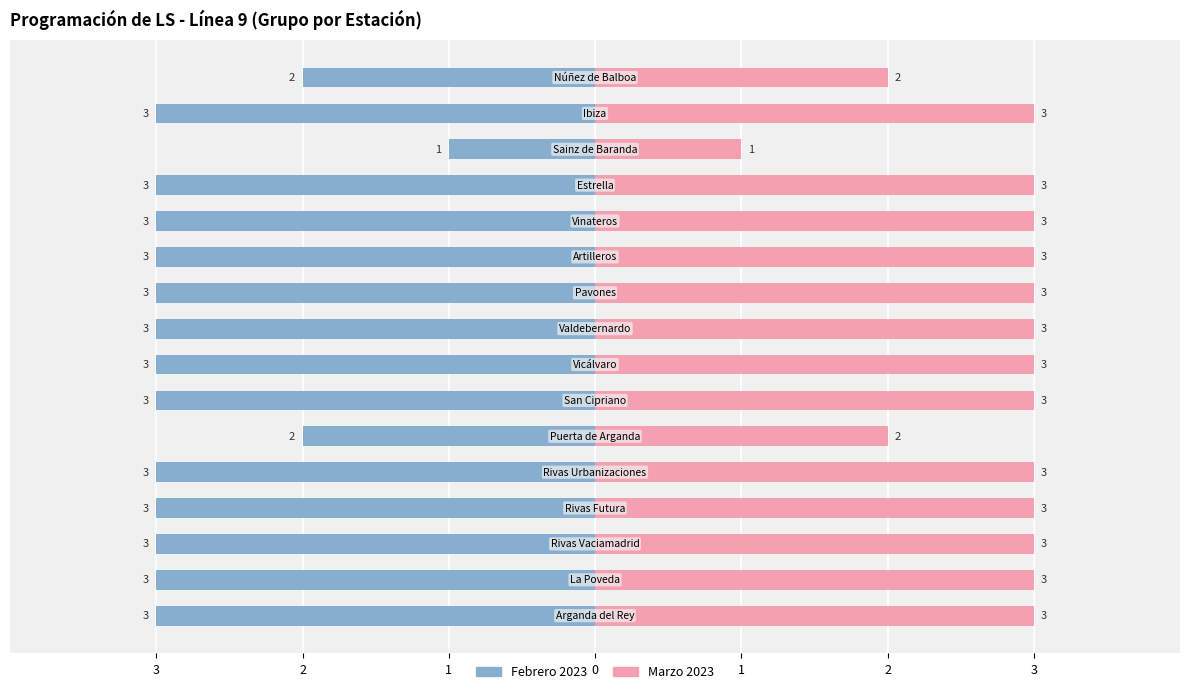

True or false: Febrero has a value of -2 at 3.

False